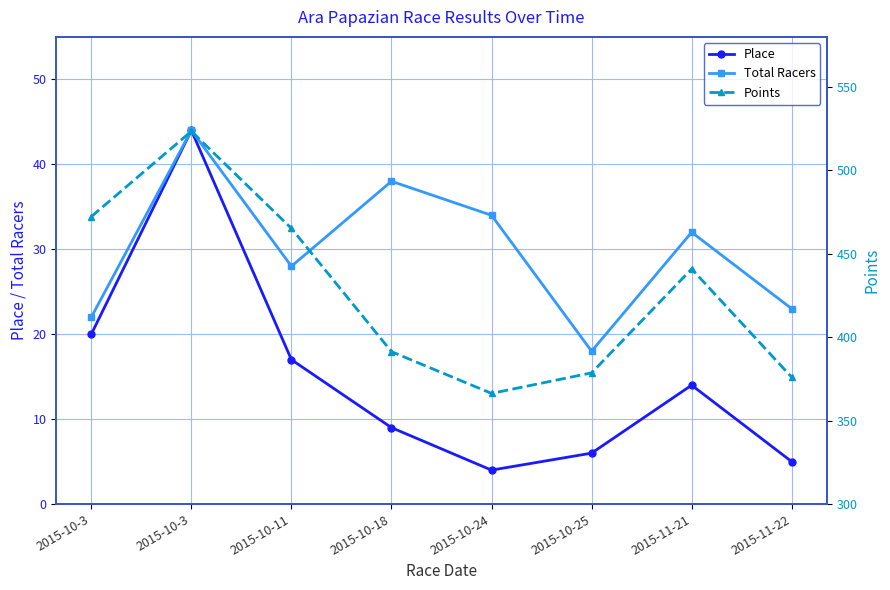

Rank the categories by Place value from lowest to highest.

2015-10-24, 2015-11-22, 2015-10-25, 2015-10-18, 2015-11-21, 2015-10-11, 2015-10-3, 2015-10-3